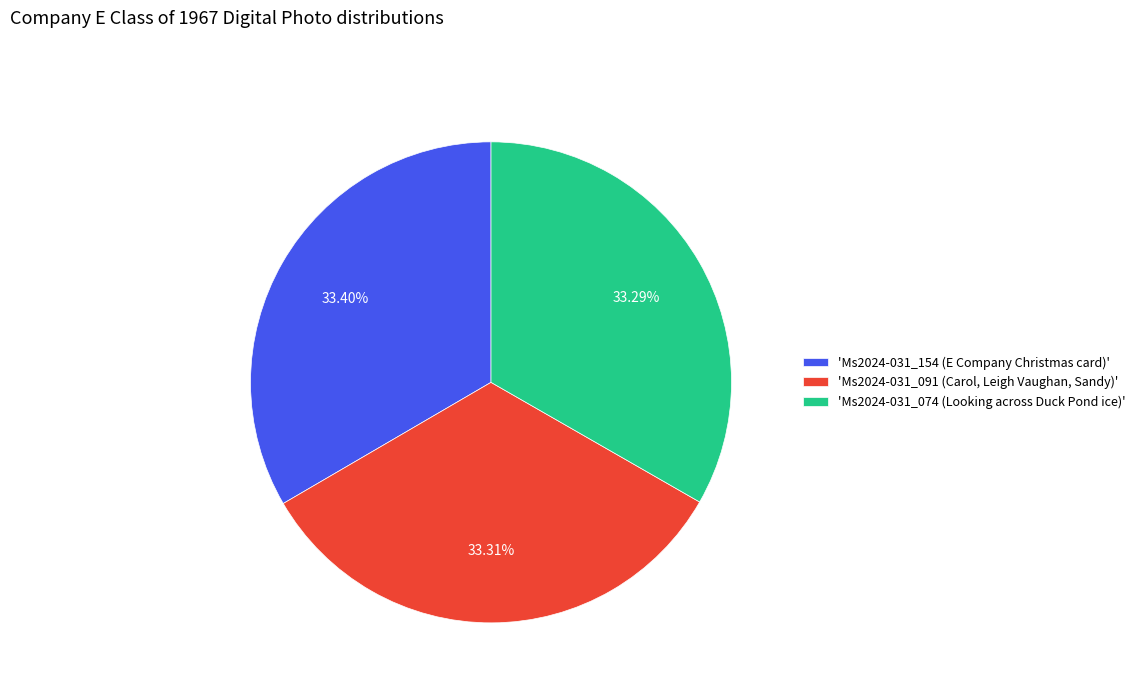

Rank the categories by value from highest to lowest.

'Ms2024-031_154 (E Company Christmas card)', 'Ms2024-031_091 (Carol, Leigh Vaughan, Sandy)', 'Ms2024-031_074 (Looking across Duck Pond ice)'